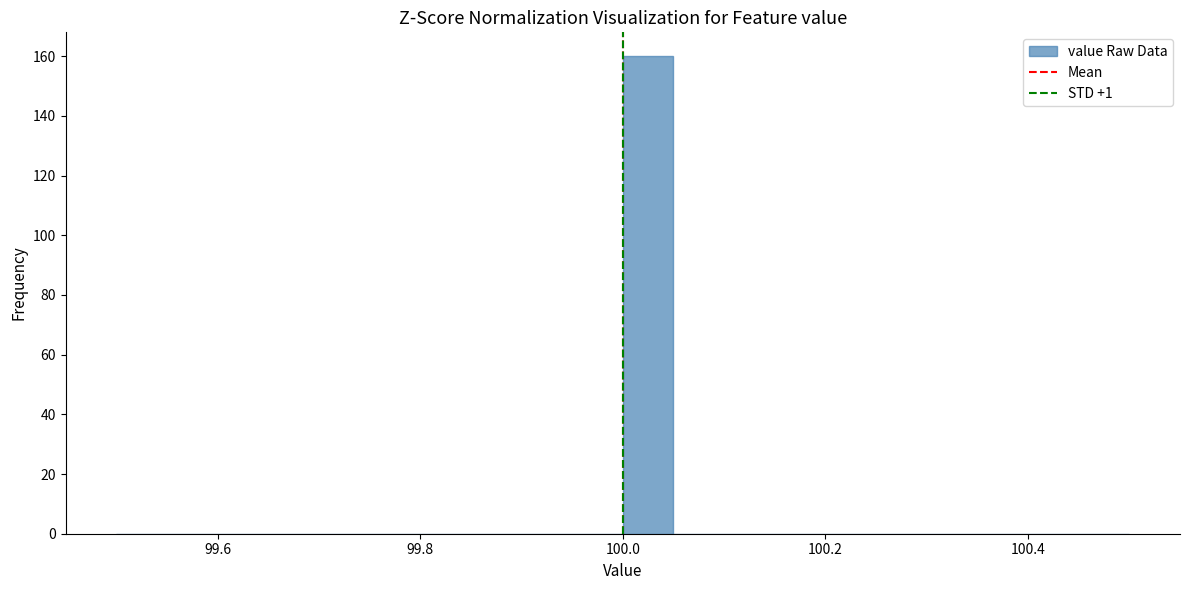

Read against the x-axis, roughly where is the centre of the tallest bar?

100.02